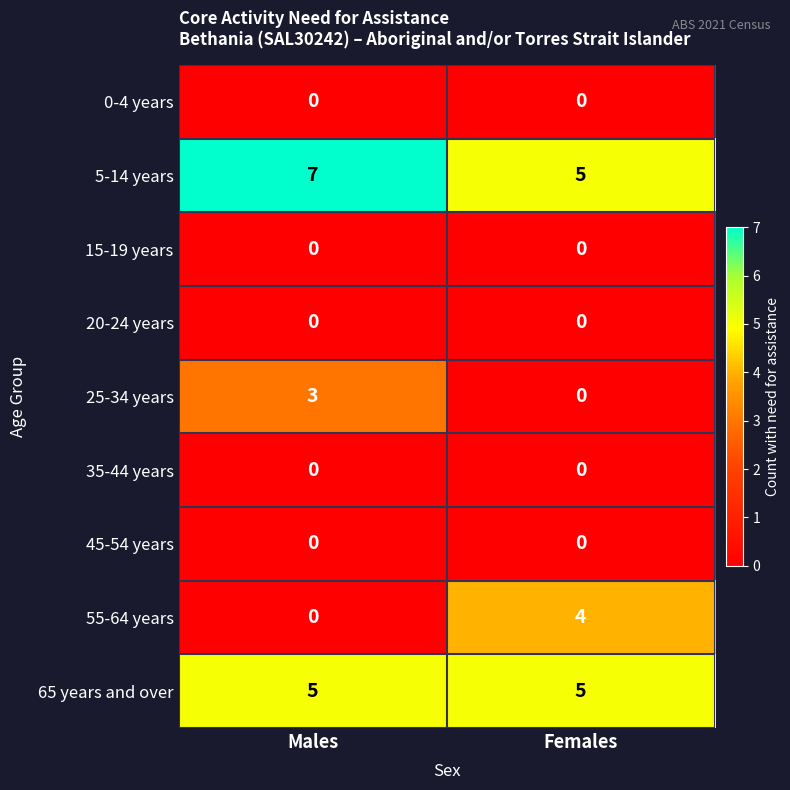

Which series has the largest total across all categories?

5-14 years